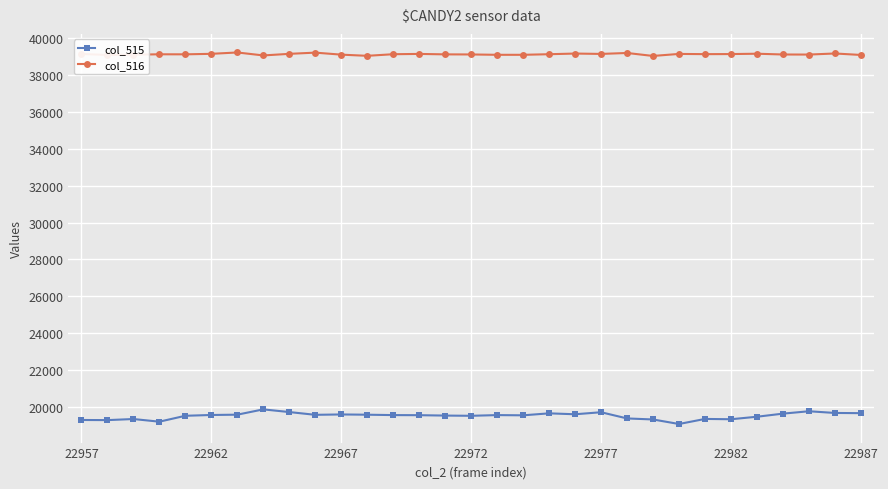

Does the chart have visible grid lines?

Yes